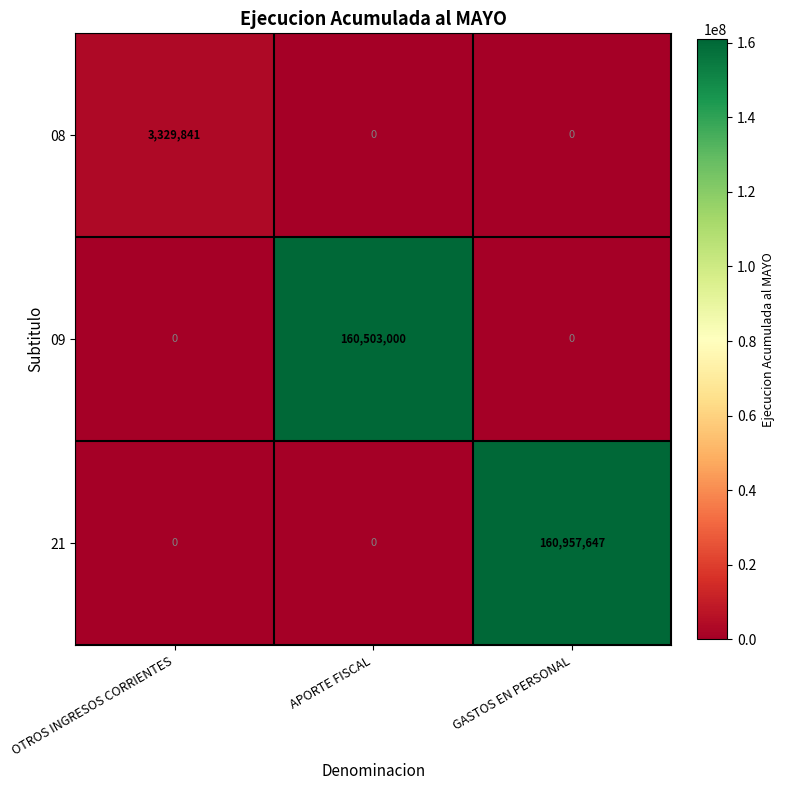

Rank the series by their maximum value, from highest to lowest.

21, 09, 08